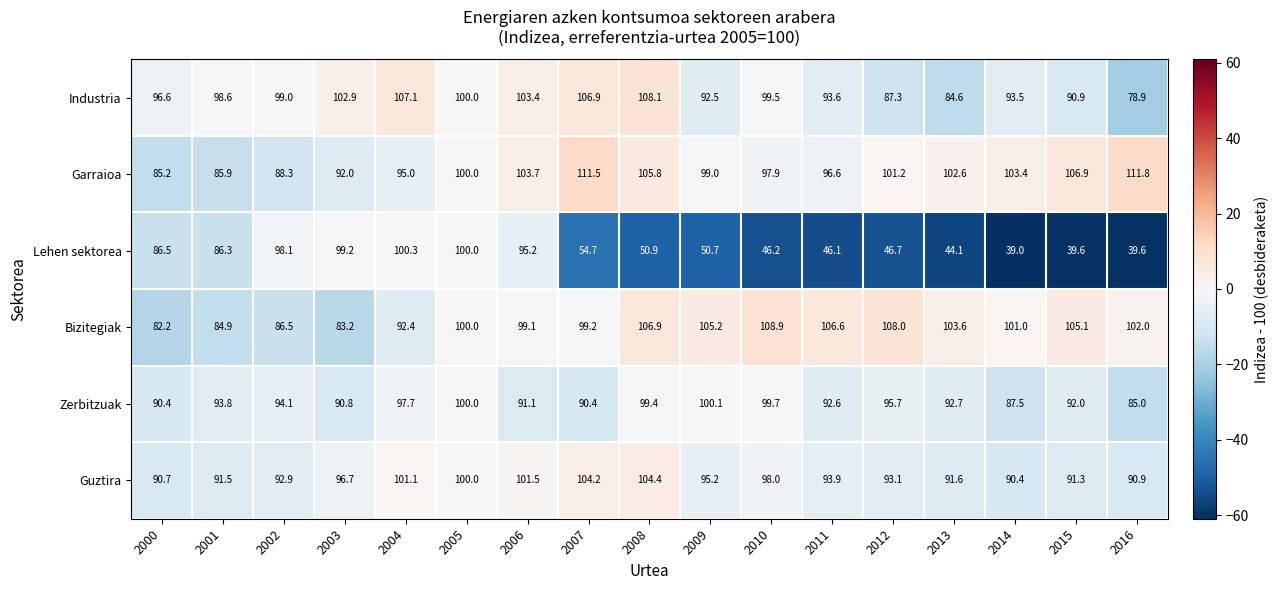

What is the spread (max minus min) of values at 2002?

12.5